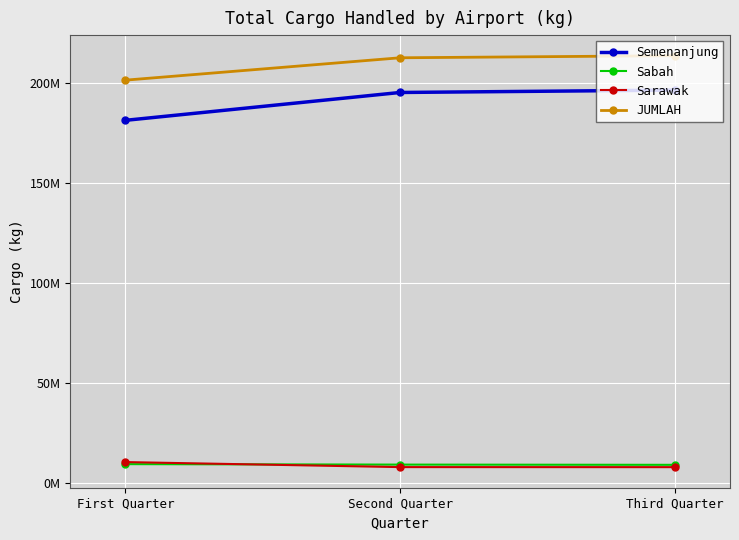

What is the difference between the maximum and minimum values in the Sabah series?

349334